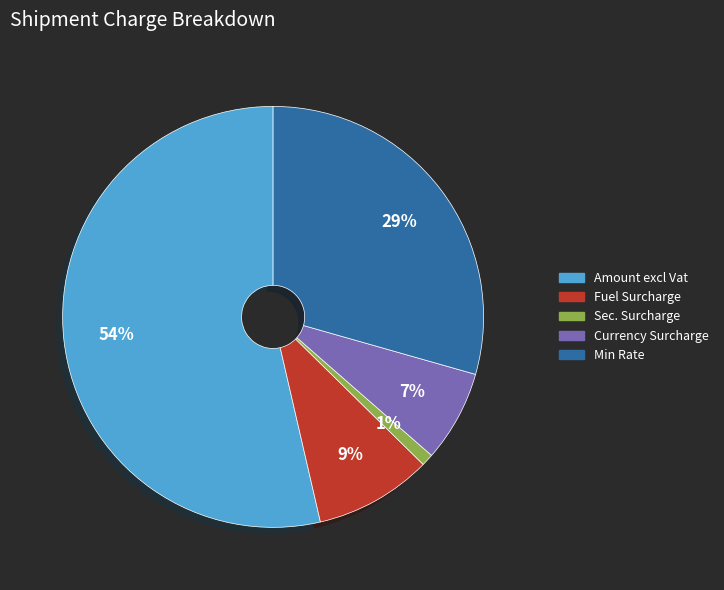

To the nearest percent, what is the average slice percentage?

20%